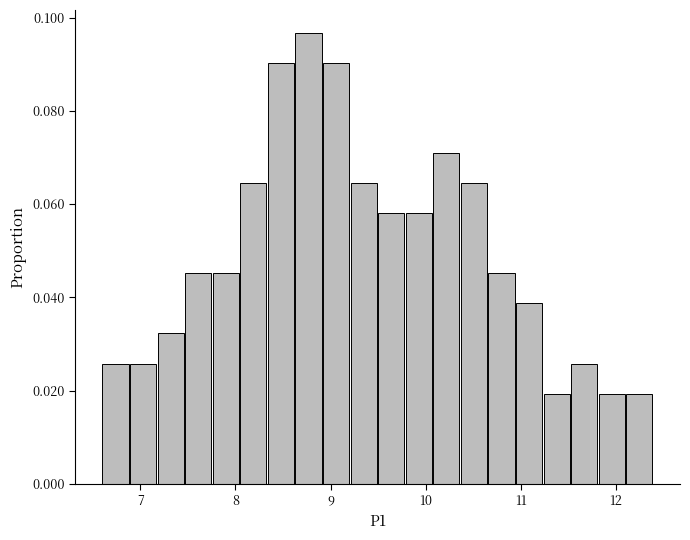

Around what value on the x-axis is the tallest bar? Give the approximate position of its centre, as read against the axis.

8.8